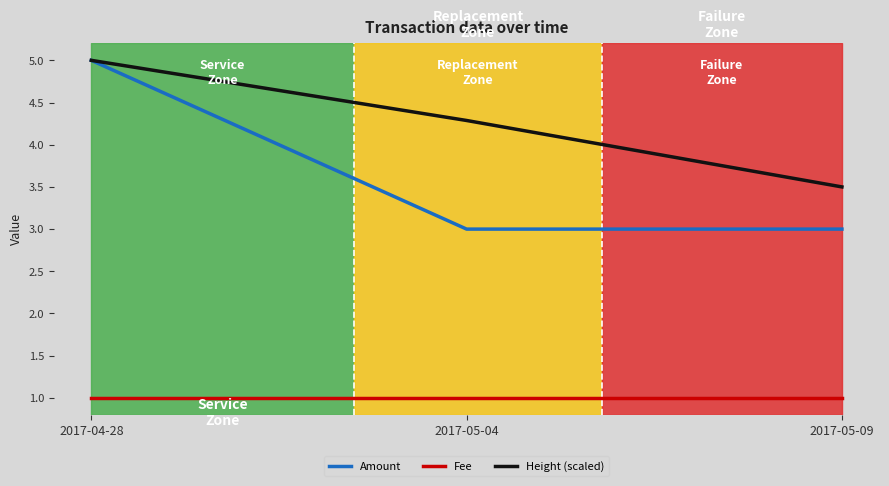

How many lines are shown in the chart?

3